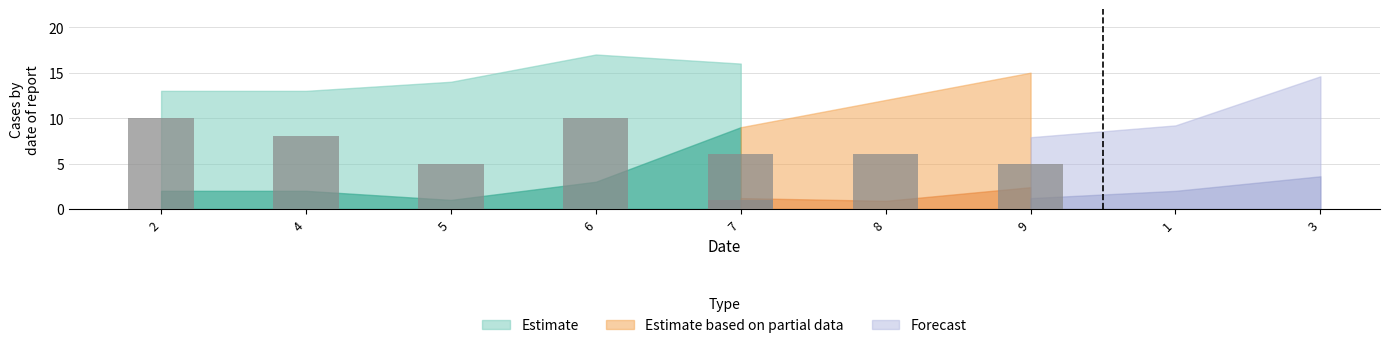

Does the chart contain any negative values?

No